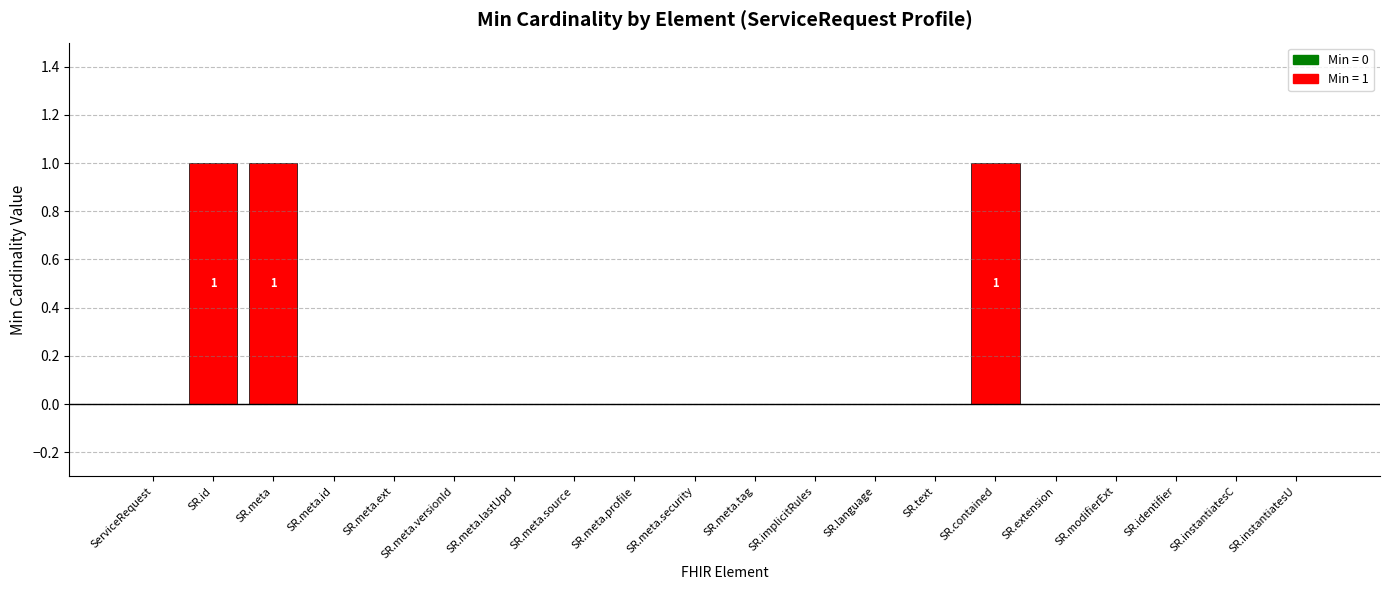

Approximately how many times larger is the value at SR.contained compared to SR.id?

1.0